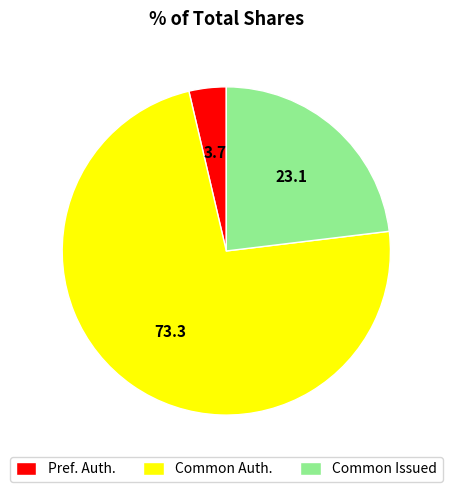

The Common Auth. slice represents 73% of the pie. True or false?

True